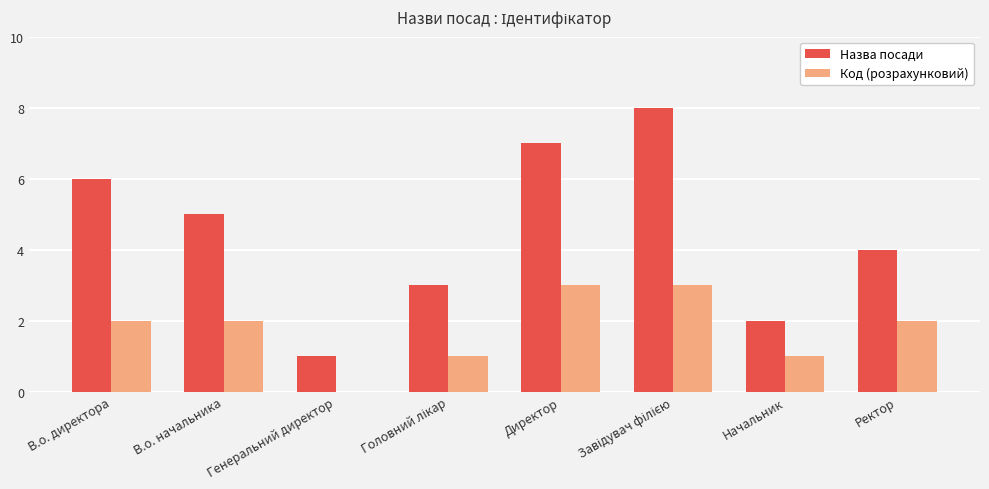

Are the bars grouped side by side (vs. stacked)?

Yes